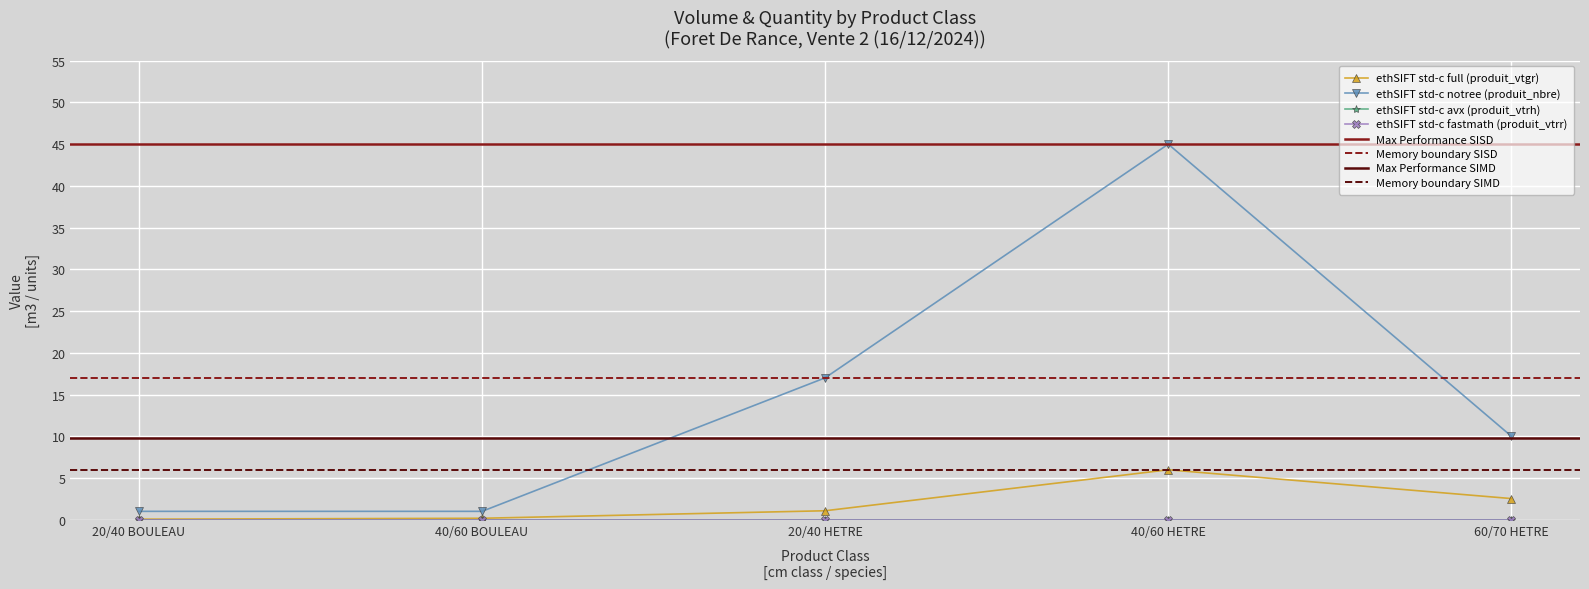

At how many categories does at least one series exceed 13?

2